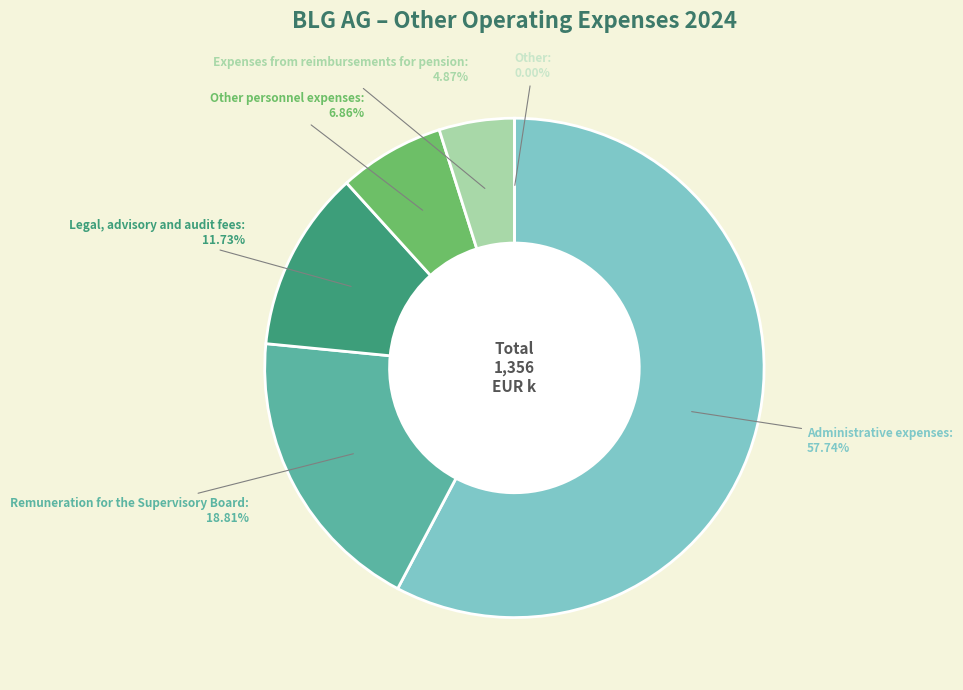

To the nearest percent, what percentage of the pie is Legal, advisory and audit fees?

12%